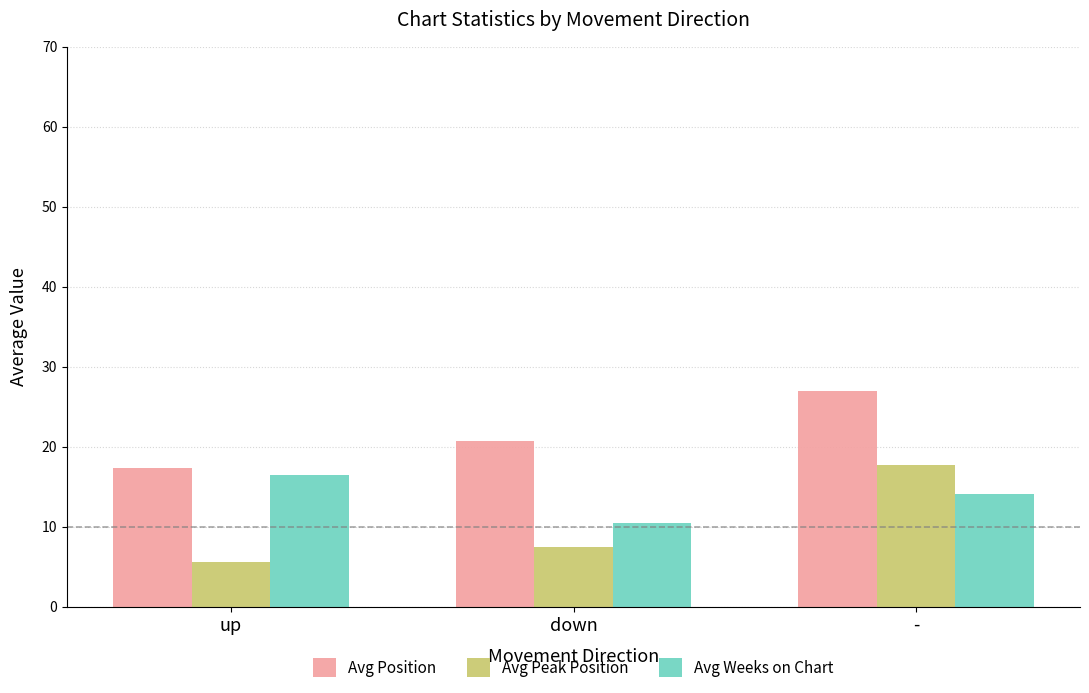

Which category has the highest value in the Avg Position series?

-